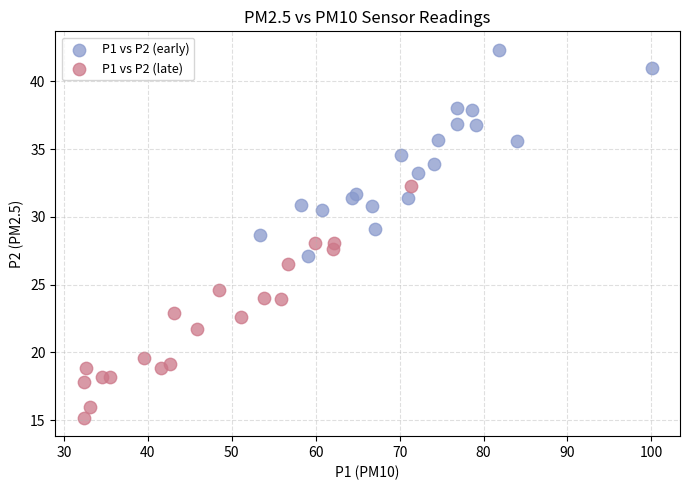

Which series reaches the minimum Y coordinate?

P1 vs P2 (late)